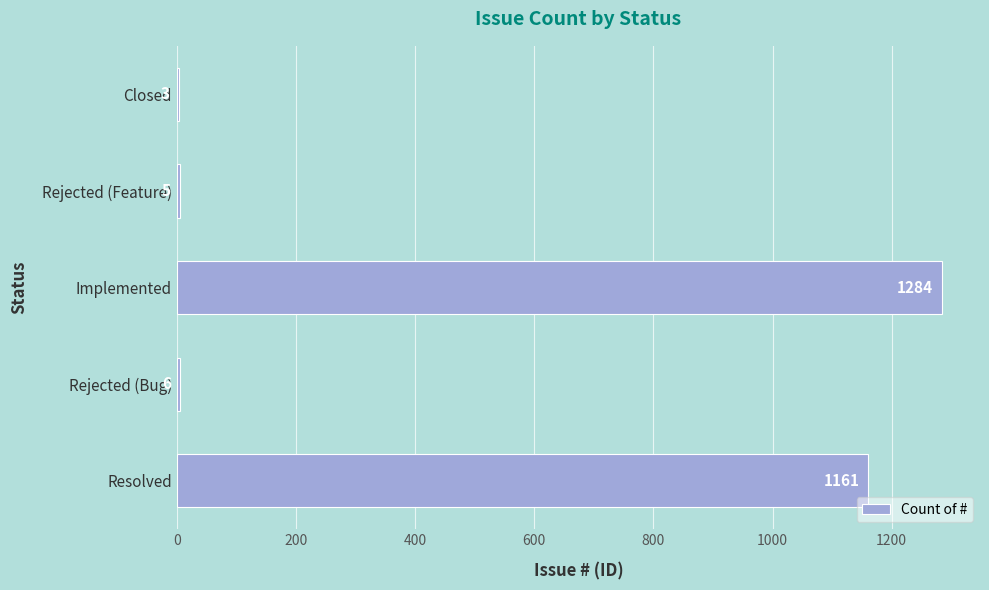

Which label corresponds to the largest value in the chart?

Implemented